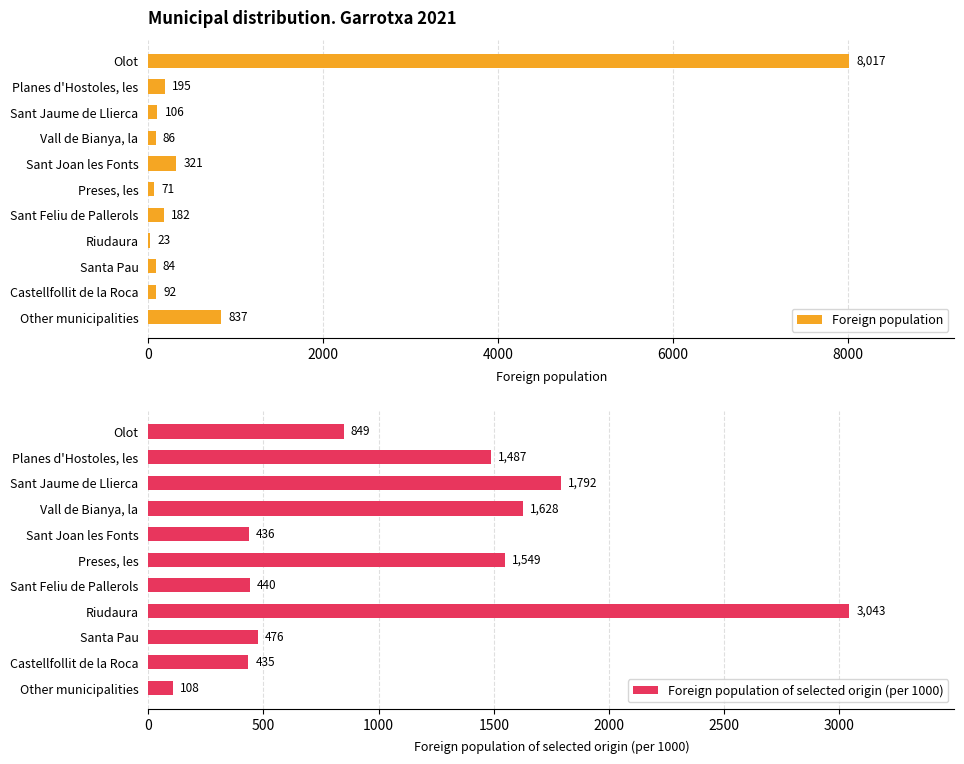

Which category has the highest value in the Foreign population series?

Olot